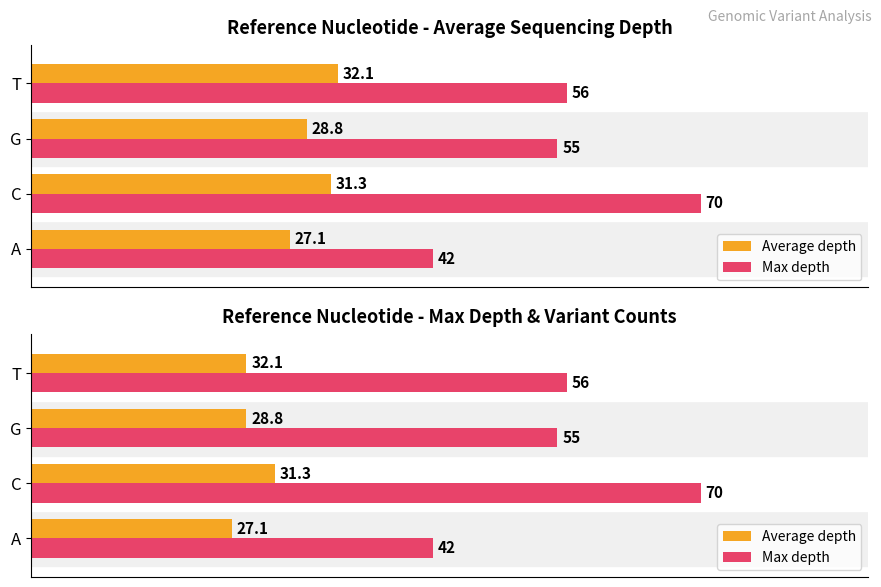

Does the chart contain stacked bars?

No